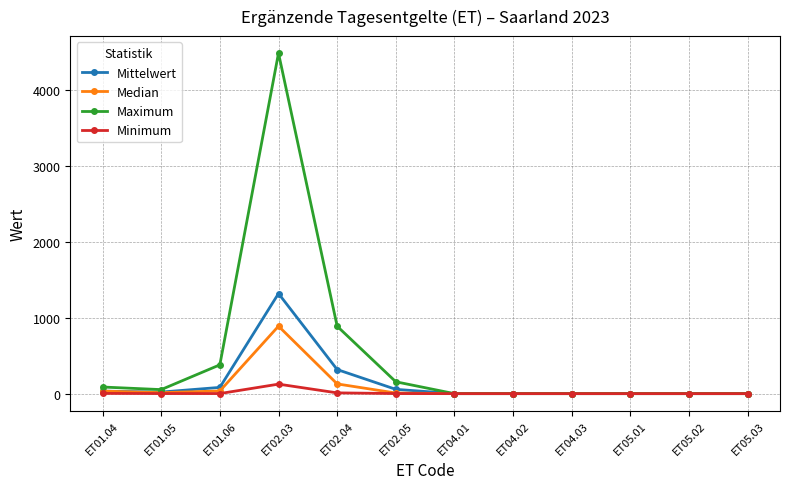

What are all the series names shown in the legend?

Mittelwert, Median, Maximum, Minimum